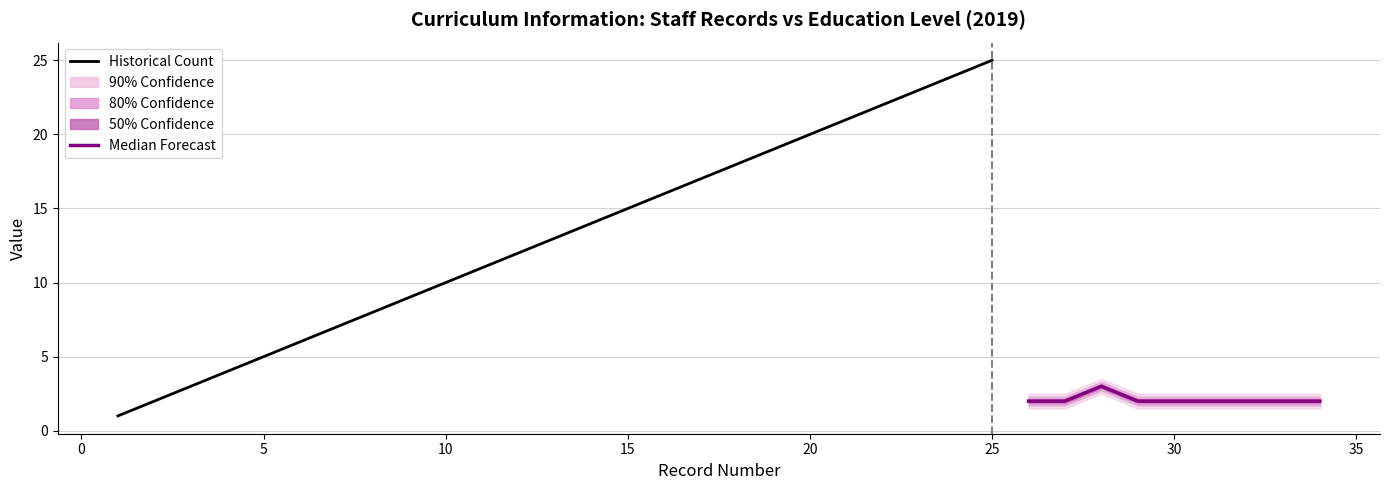

Where is the first local maximum for Education Level (encoded)?

3